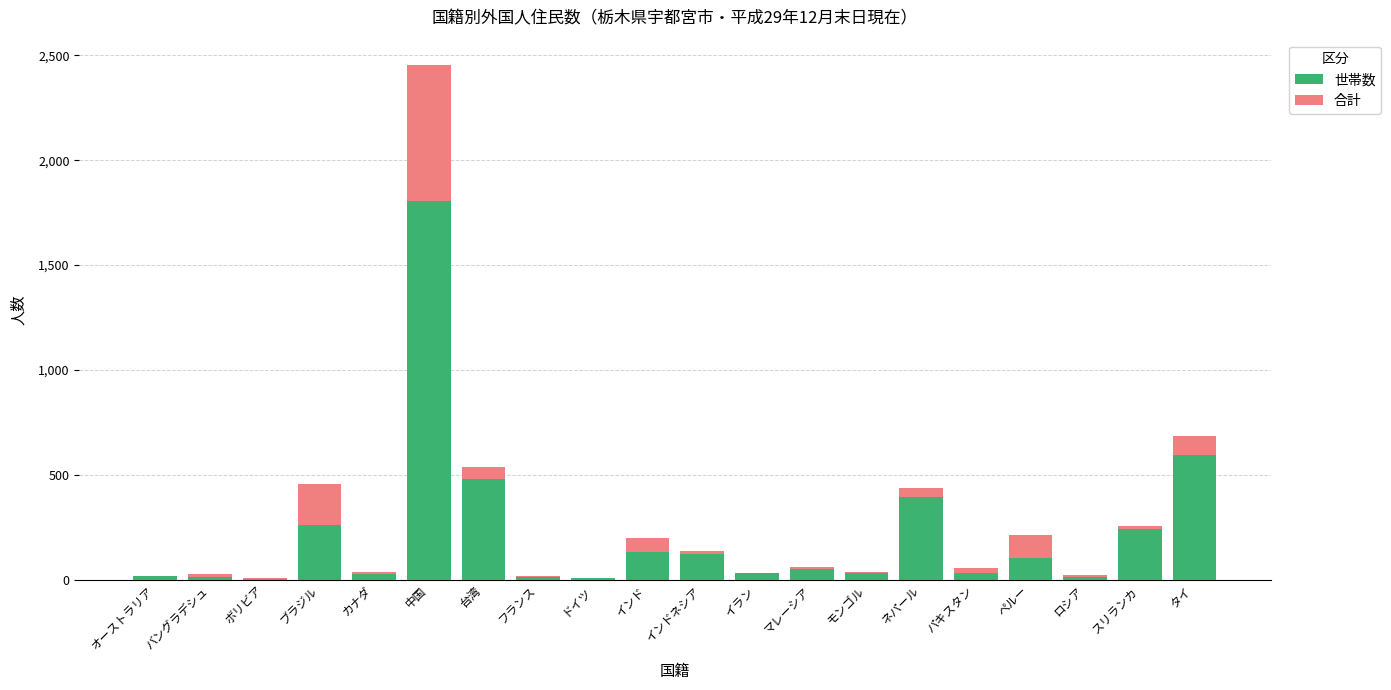

At which category is the sum across all series the highest?

中国